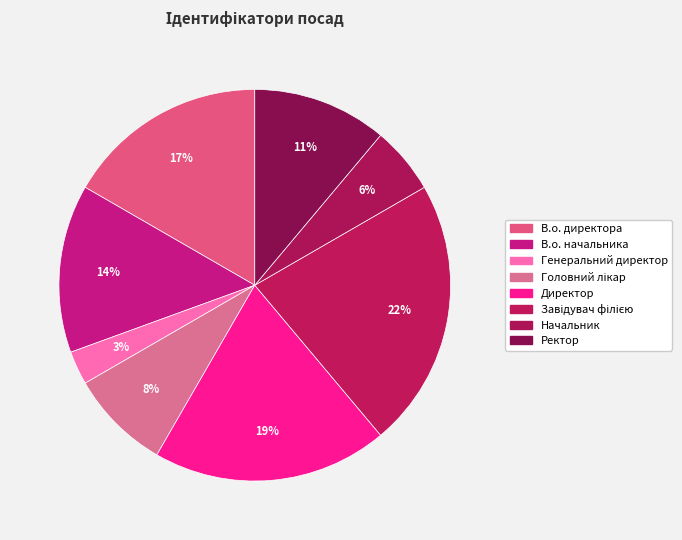

The Ректор slice represents 1% of the pie. True or false?

False